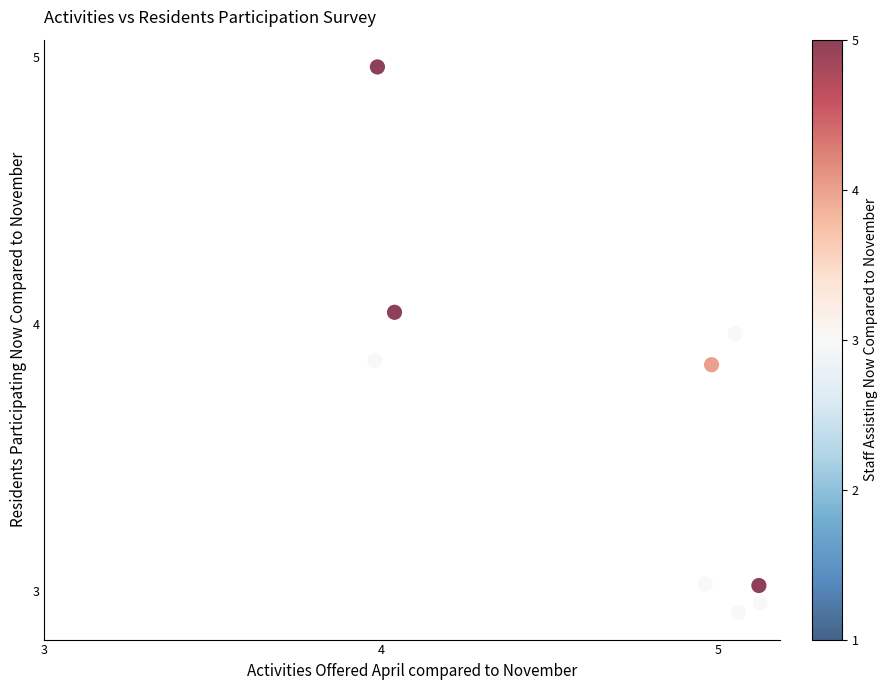

What is the average X value?

4.7